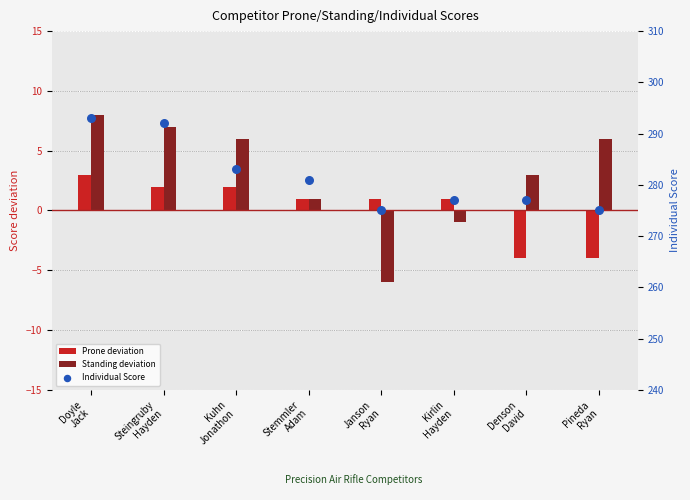

What is the total value across all series at Janson
Ryan?

270